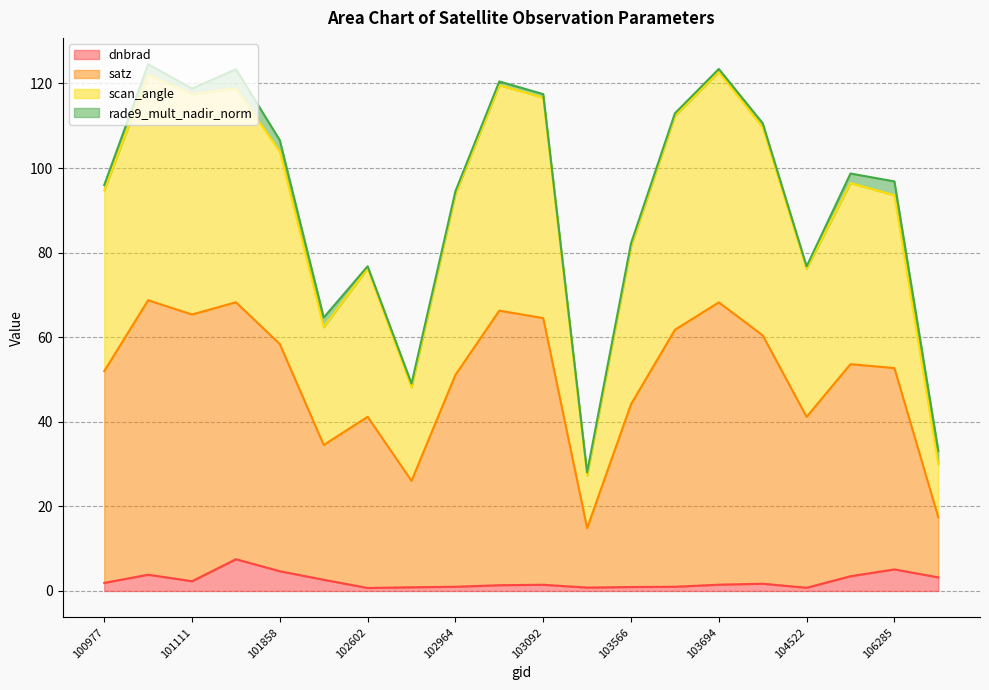

What is the difference between the maximum and minimum values in the dnbrad series?

6.8